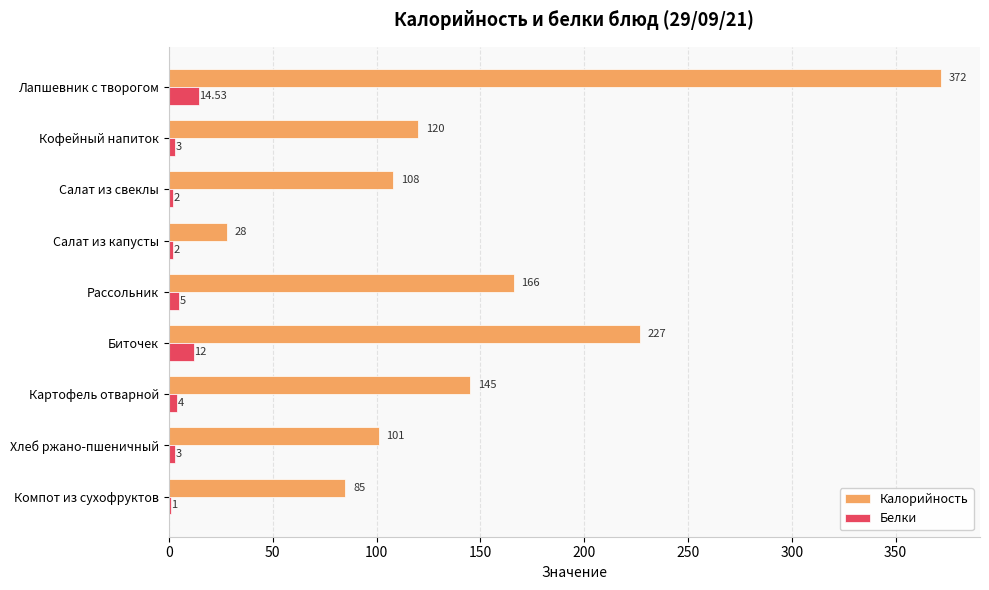

Is the value of Калорийность at Салат из свеклы greater than the value of Белки at Хлеб ржано-пшеничный?

Yes